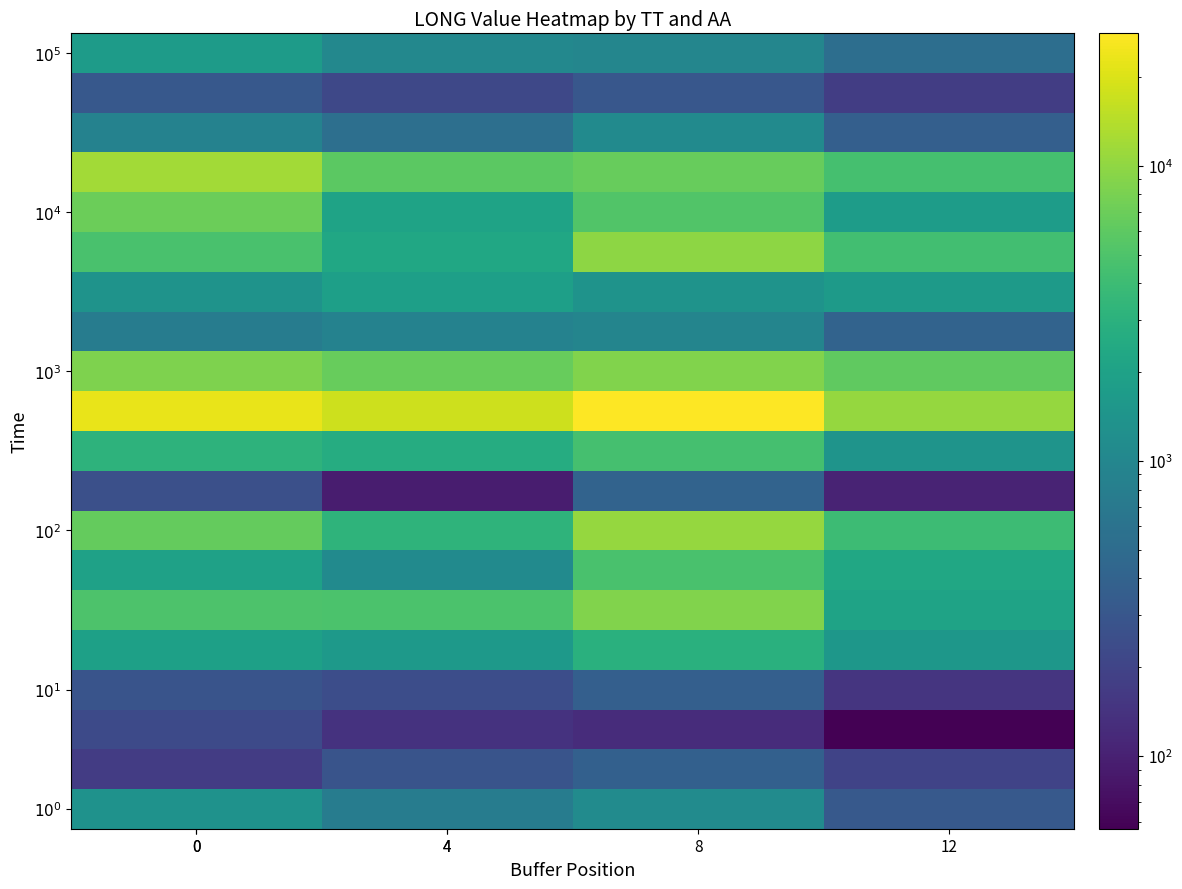

How many categories are shown in the chart?

4